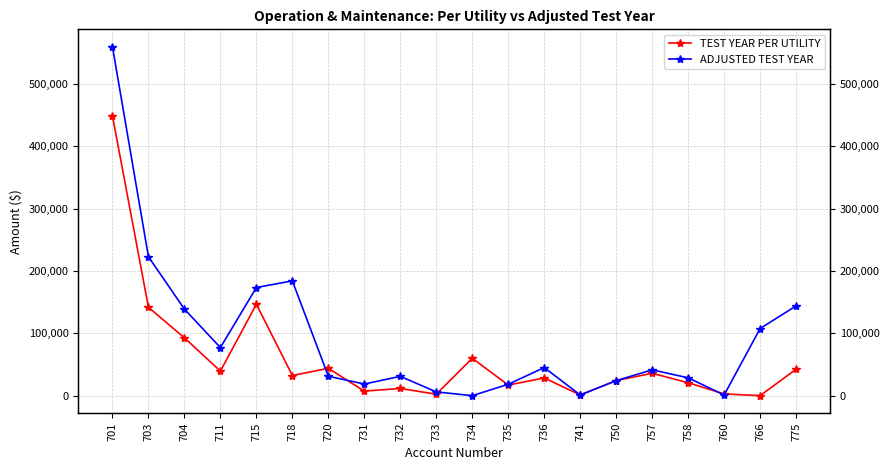

What is the highest value of the TEST YEAR PER UTILITY series?

449108.0